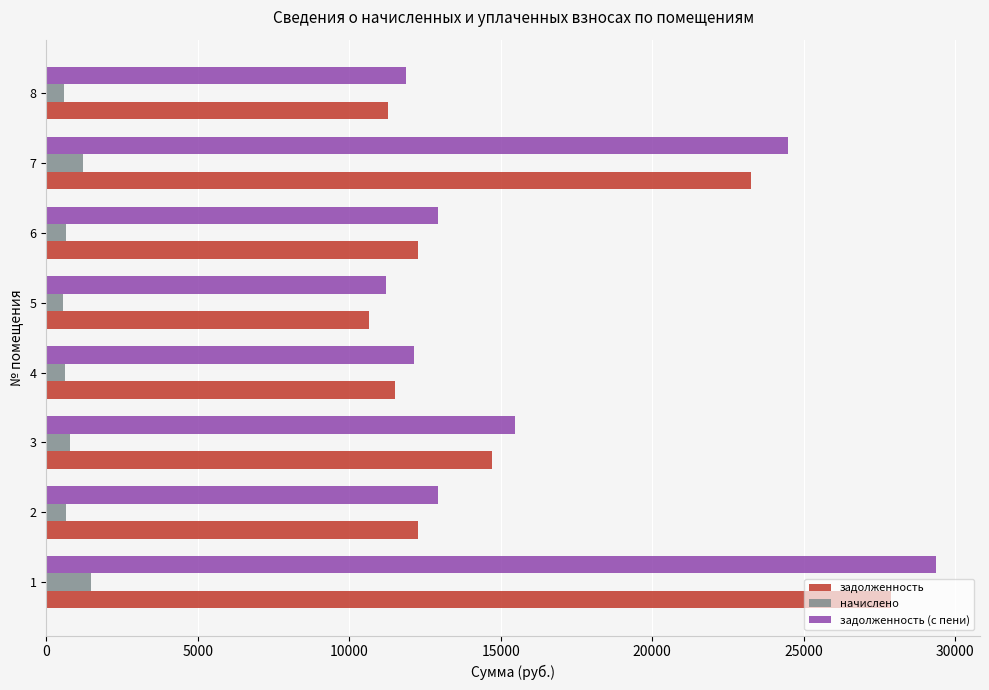

What is the difference between the highest and lowest values at 7?

23258.5